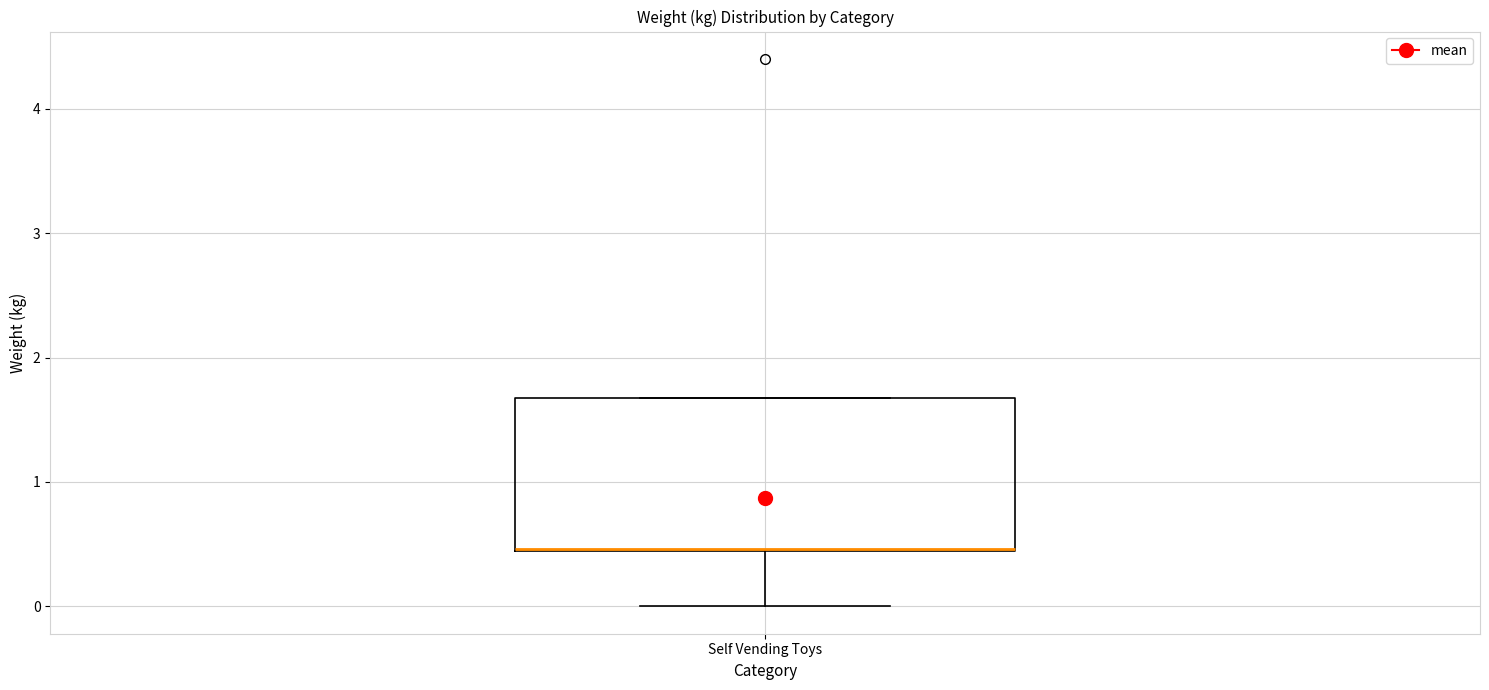

Where does the lower whisker of the box for Self Vending Toys end on the y-axis? The values are not printed on the chart, so give them approximately, as read against the axis.

0.0